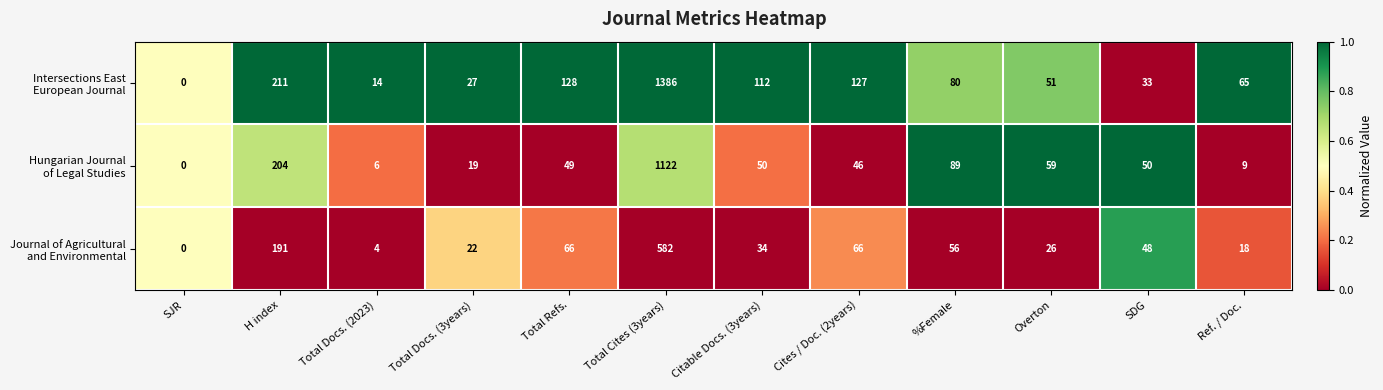

At which category does the chart reach its minimum across all series?

SJR